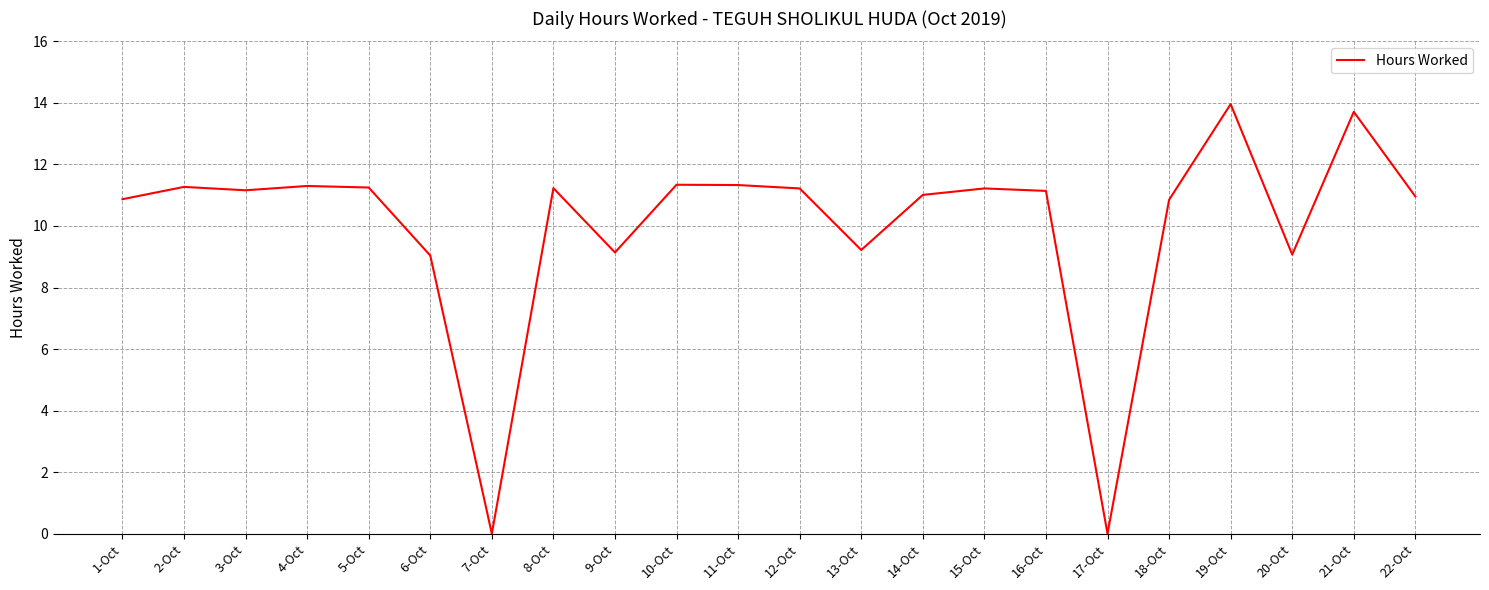

What position from the left is 10-Oct?

10